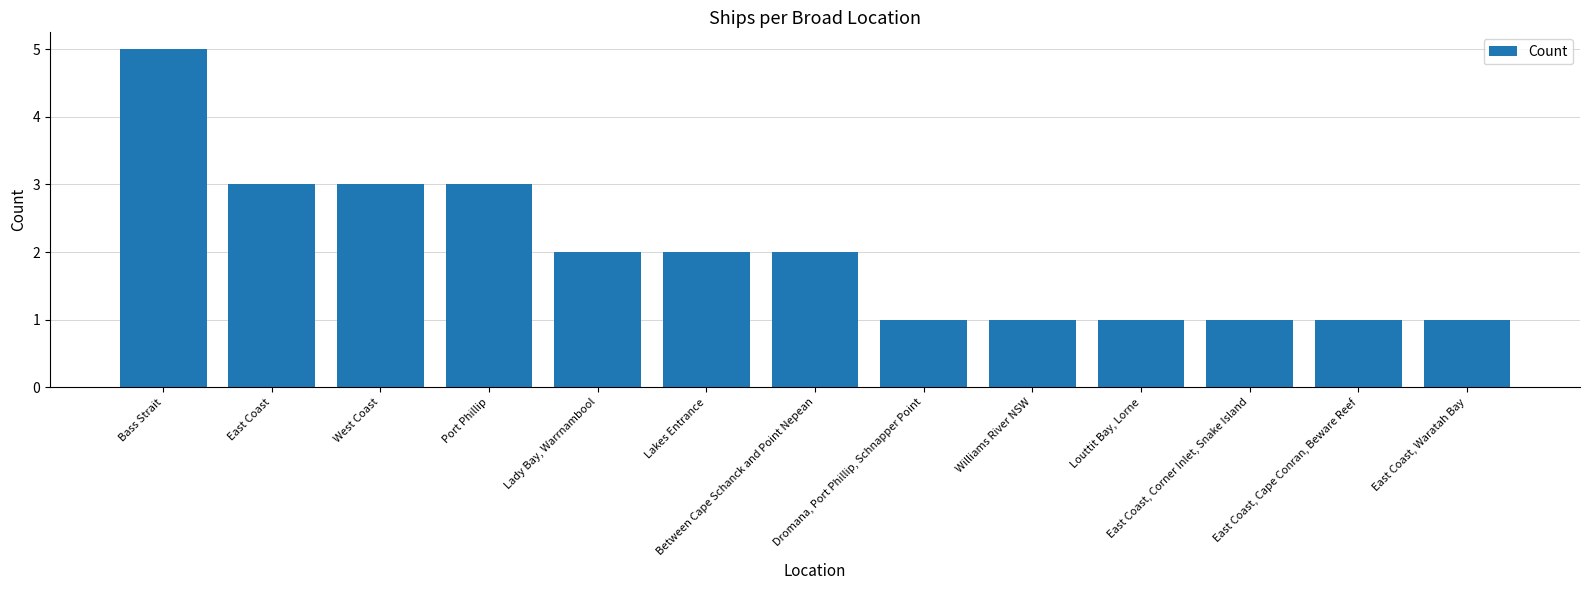

What is the change in value from Lady Bay, Warrnambool to East Coast, Corner Inlet, Snake Island?

-1